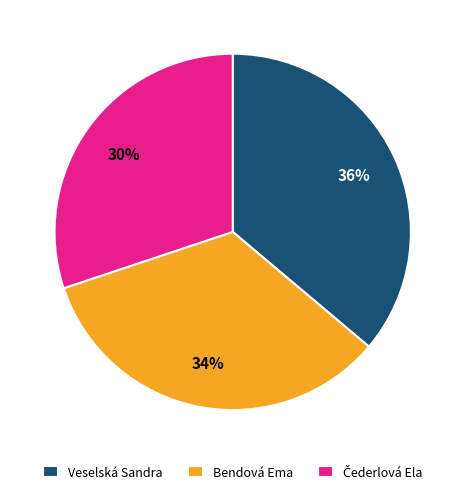

Which has a higher value, Bendová Ema or Veselská Sandra?

Veselská Sandra